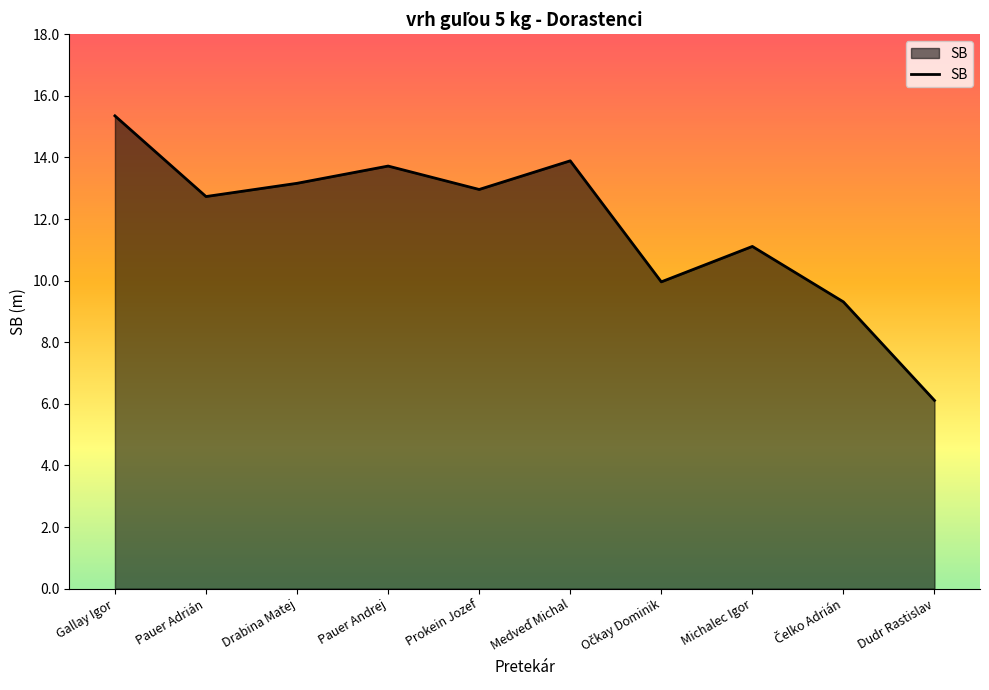

The value at Pauer Andrej is 13.7. True or false?

True